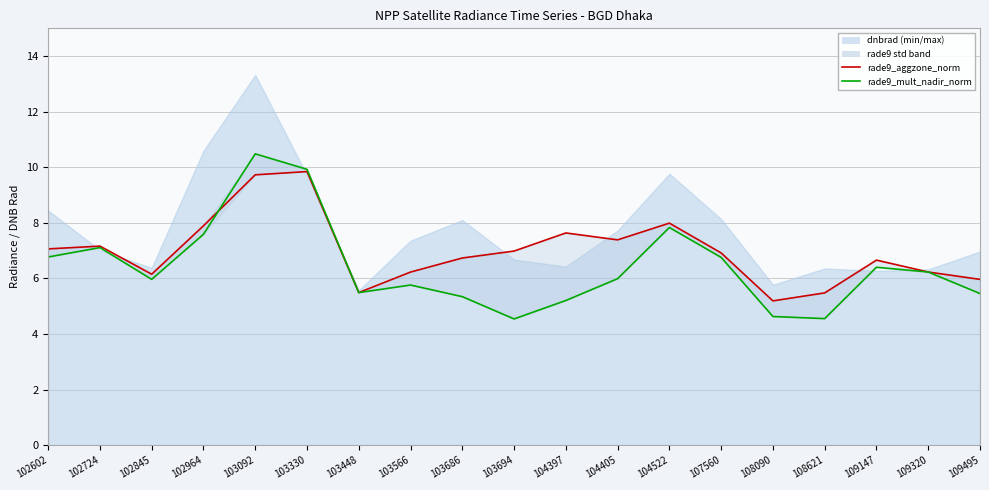

What is the sum of the rade9_aggzone_norm values at 109147 and 103448?

12.1